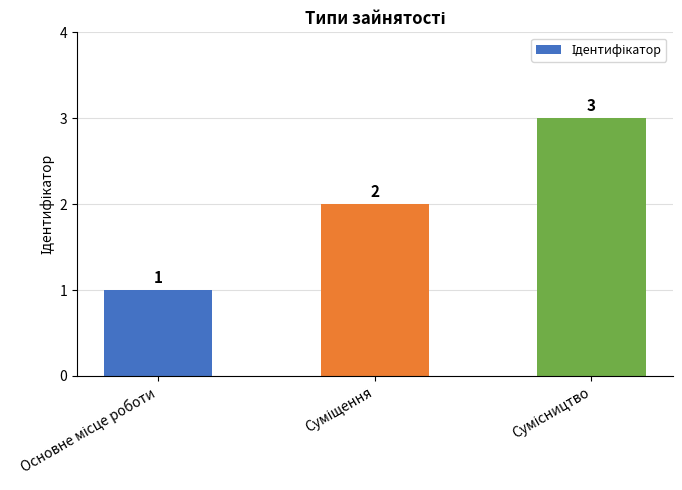

What is the greatest value displayed?

3